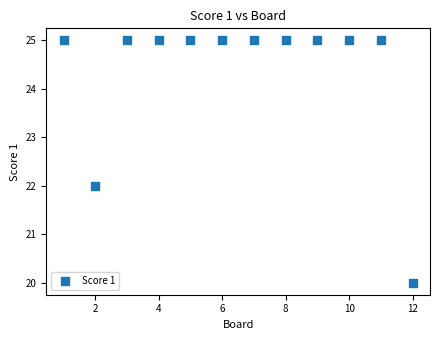

What is the range of X values (max minus min)?

11